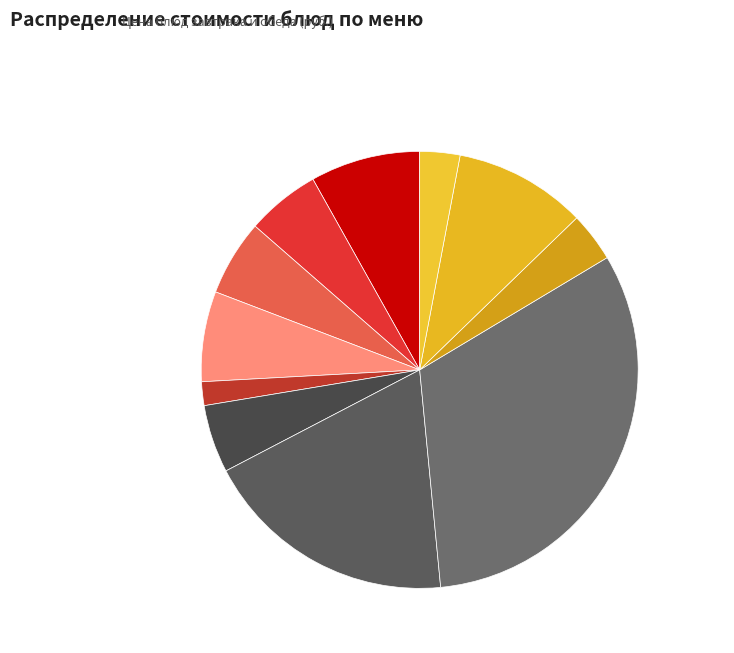

Which category has the smallest portion of the pie?

Сушки простые